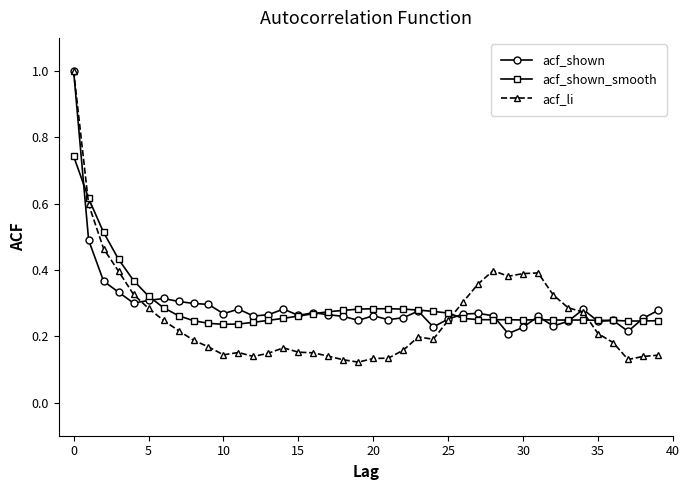

True or false: acf_shown has more than 2 points higher than both neighbors.

True